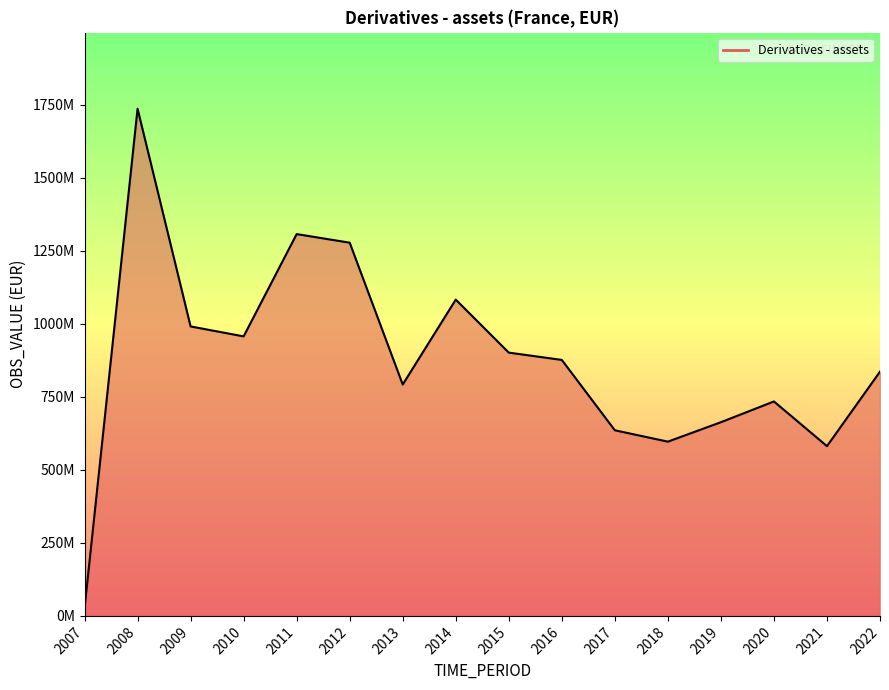

What is the ratio of the value at 2009 to the value at 2018?

1.7